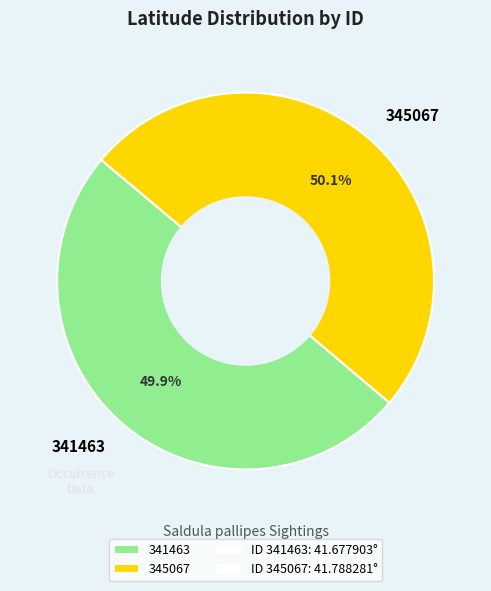

Does any single category account for the majority?

Yes